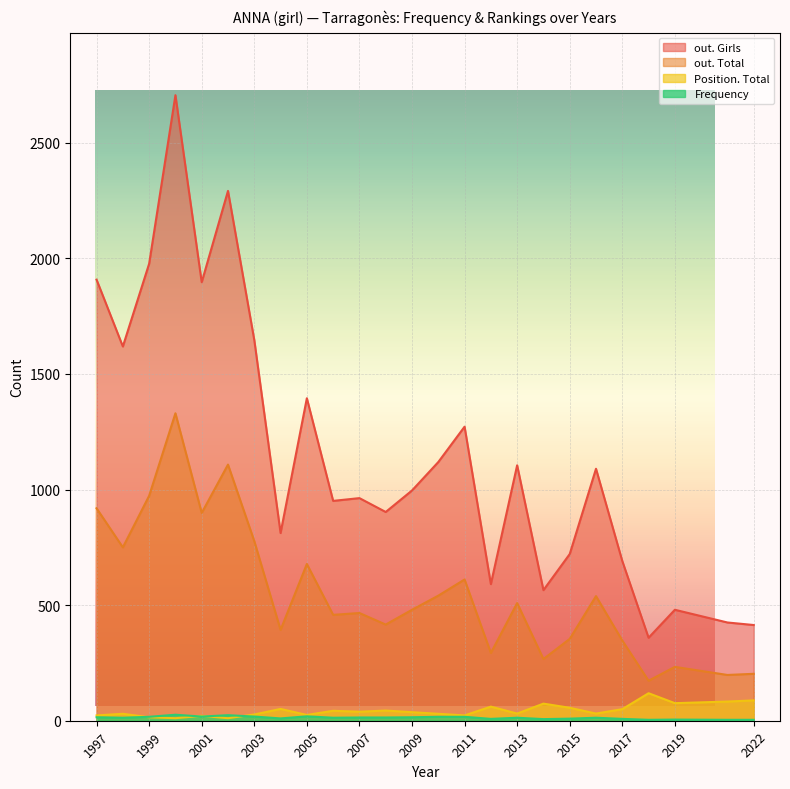

Which series has the widest spread of values?

out. Girls